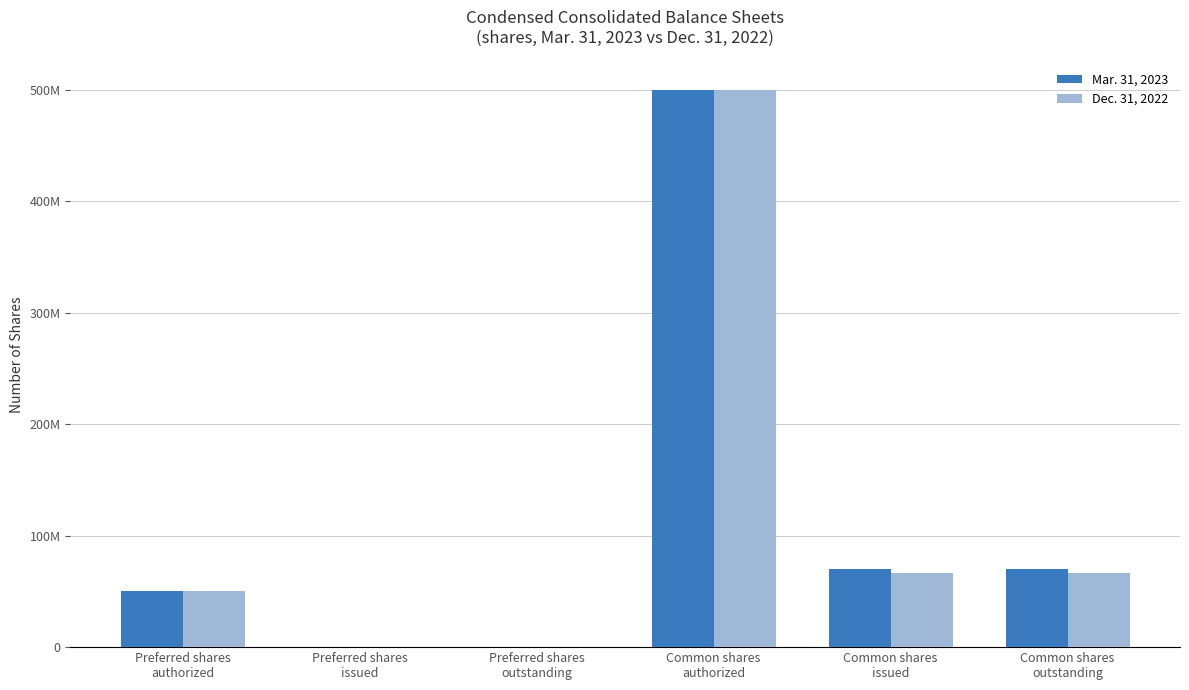

What are all the series names shown in the legend?

Mar. 31, 2023, Dec. 31, 2022